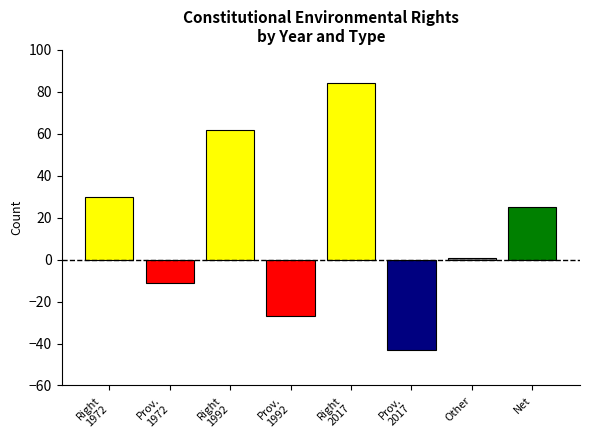

What is the difference between the second highest and minimum values in the Right series?

32